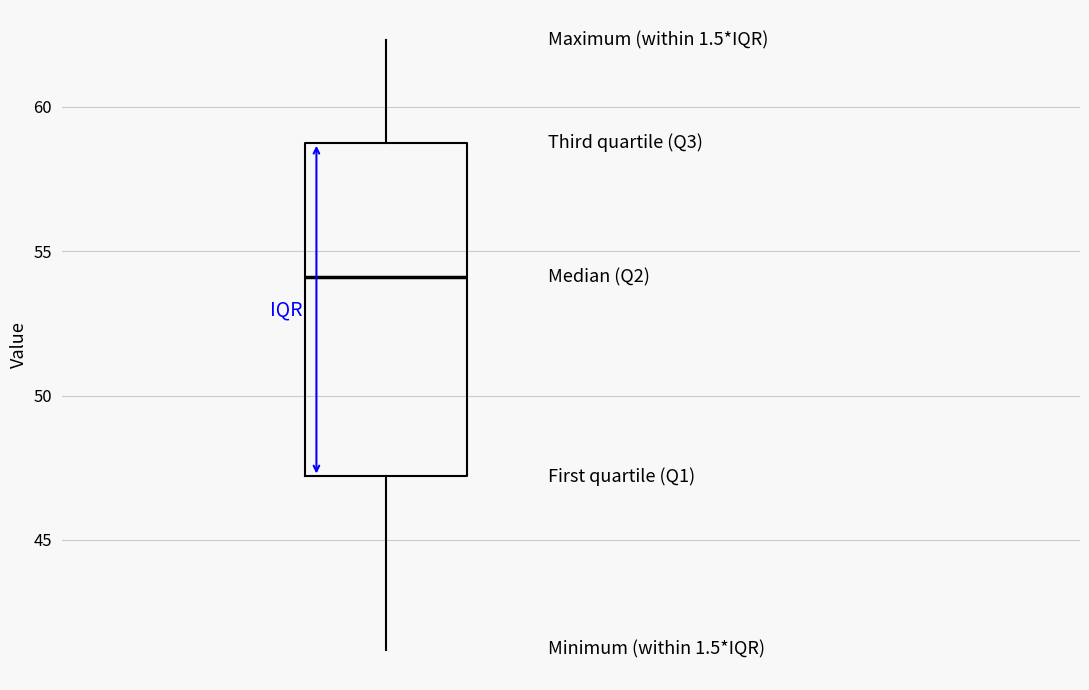

Where does the upper whisker of the box end on the y-axis? The values are not printed on the chart, so give them approximately, as read against the axis.

62.5